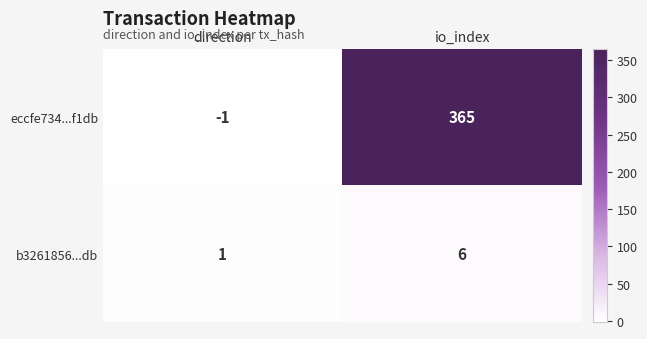

The b3261856...db series shows 2 at direction. True or false?

False